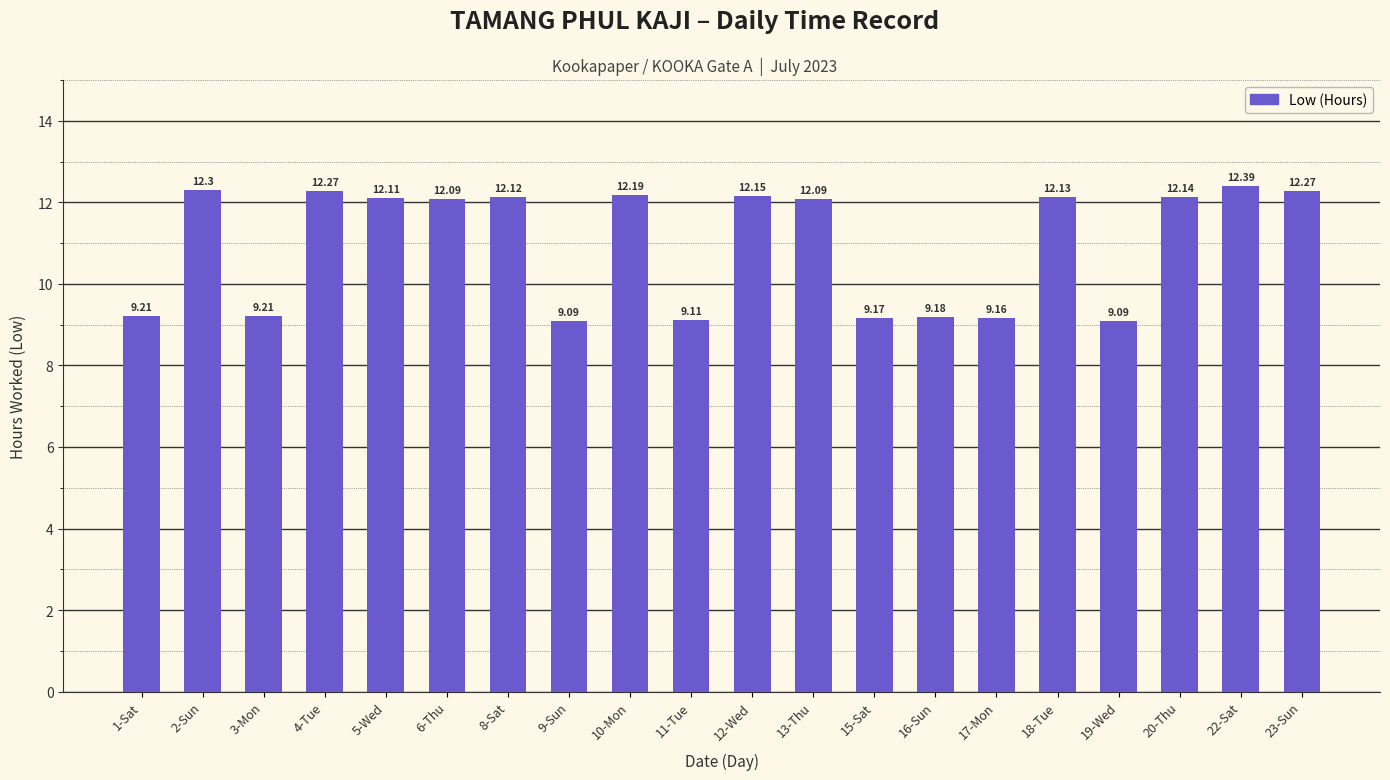

How many values are below 12?

8